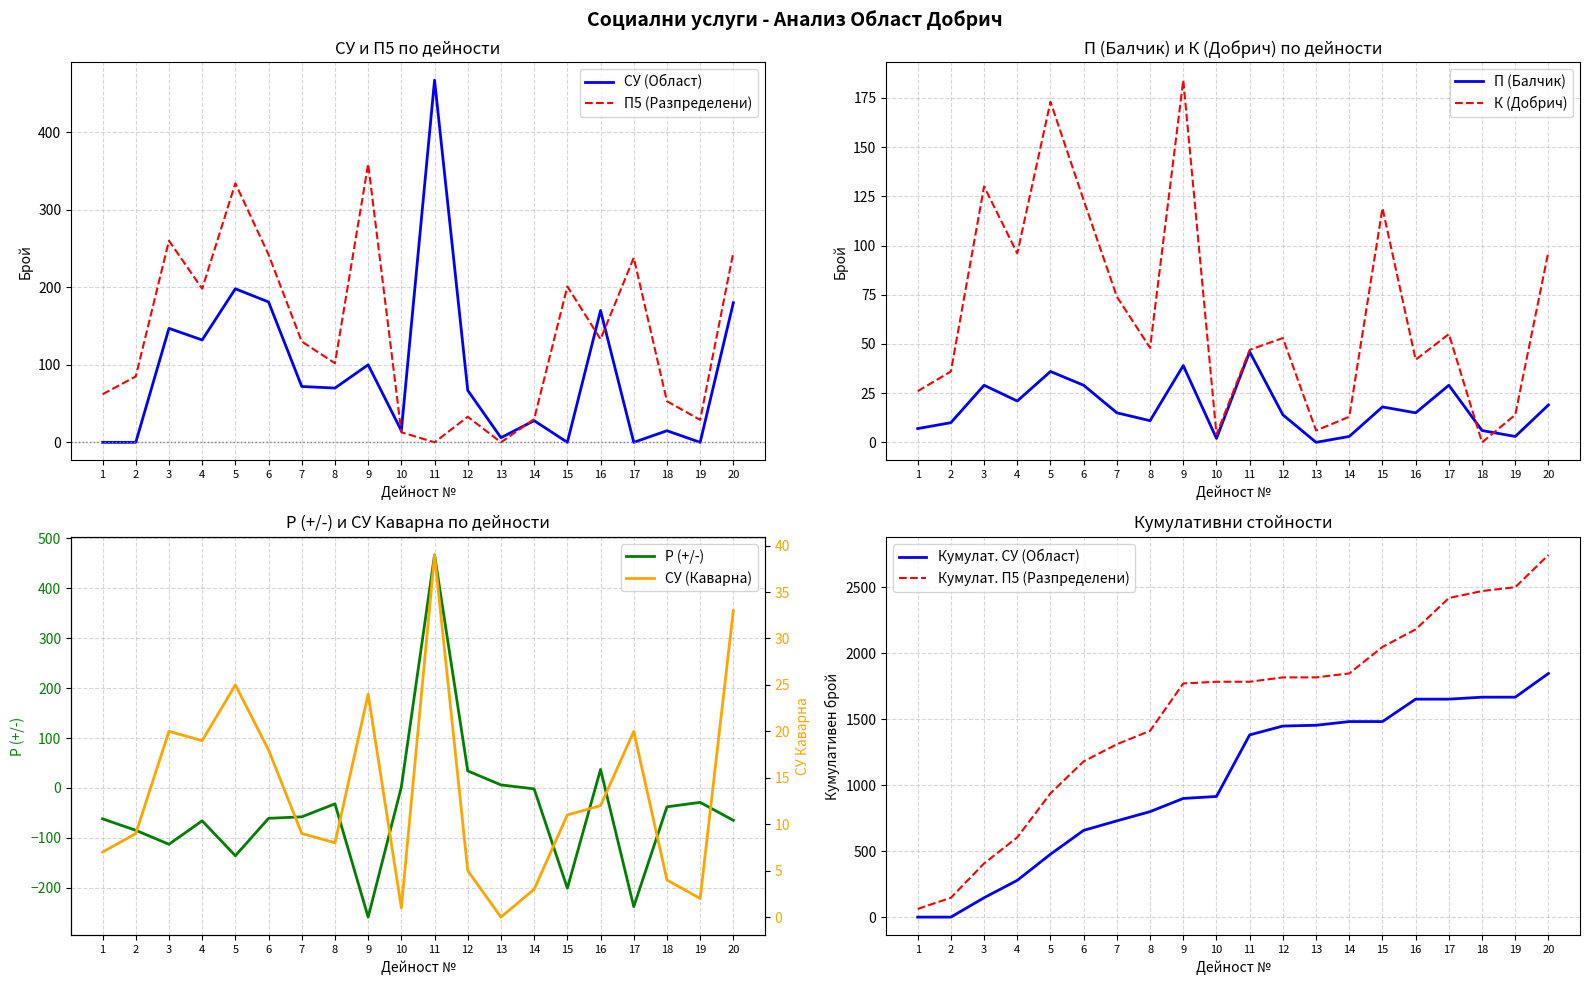

Which series has the largest total across all categories?

П5 (Разпределени)